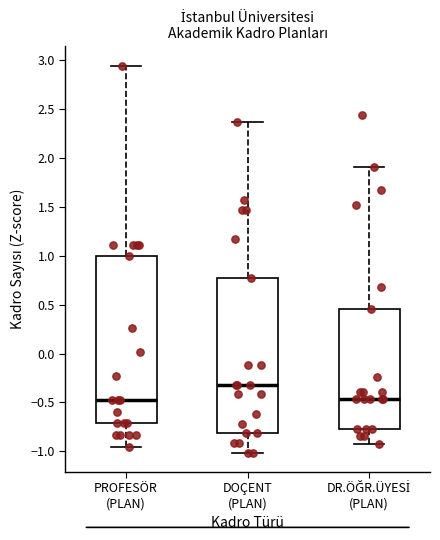

Reading left to right, read every box against the y-axis: the position of its median line, the range the box covers, and the ends of its whiskers. The values are not printed on the chart, so give them approximately, as read against the axis.

PROFESÖR (PLAN): median -0.45, box -0.70 to 1.00, whiskers -0.95 to 2.95
DOÇENT (PLAN): median -0.30, box -0.80 to 0.80, whiskers -1.00 to 2.35
DR.ÖĞR.ÜYESİ (PLAN): median -0.45, box -0.75 to 0.45, whiskers -0.90 to 1.90